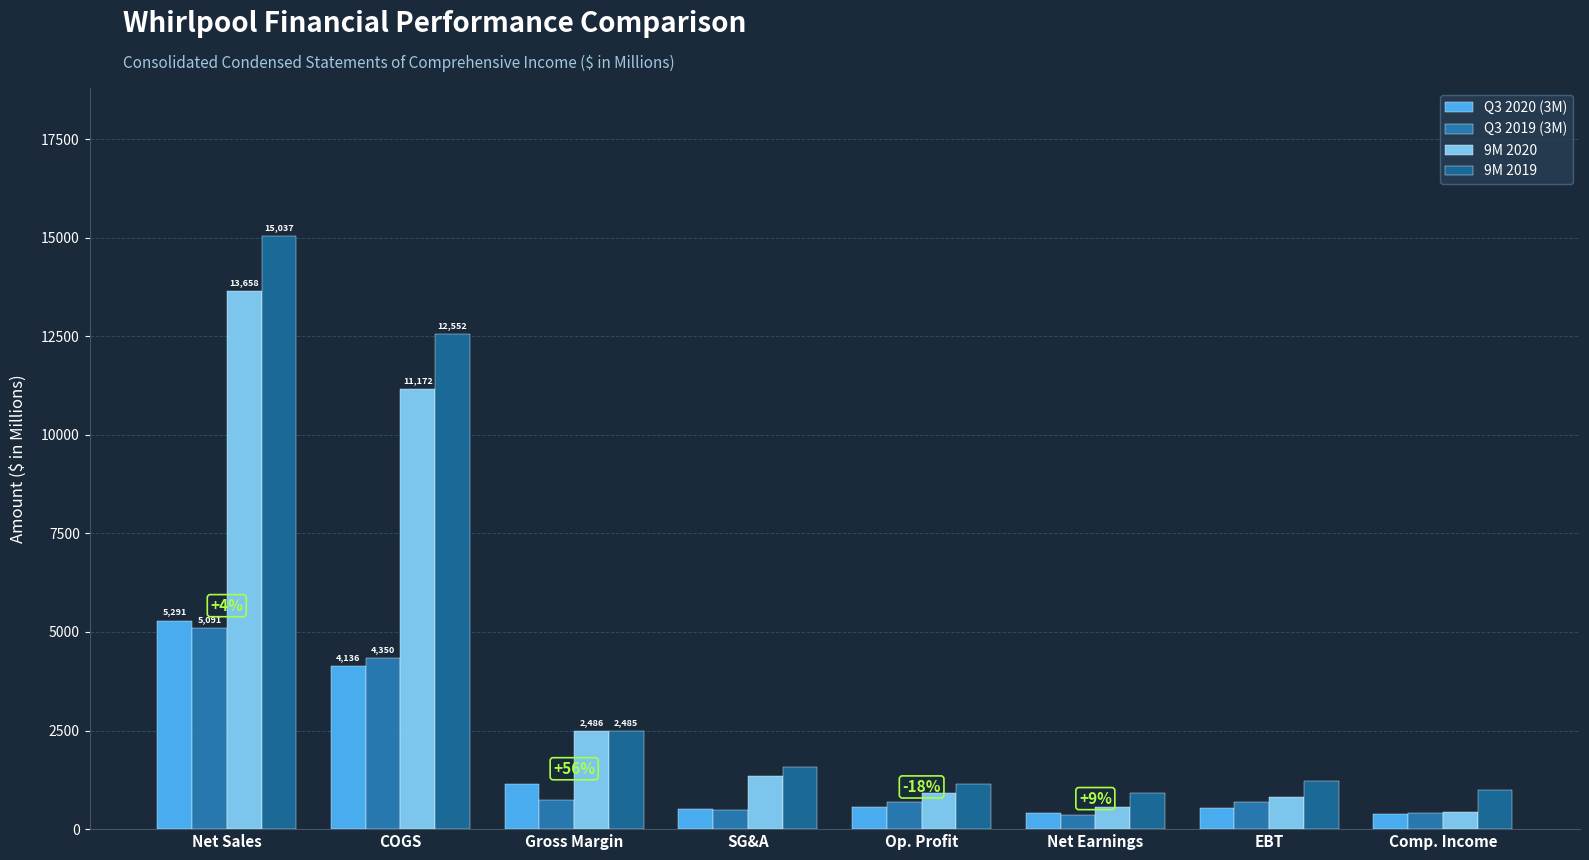

Rank the series at Op. Profit from lowest to highest value.

Q3 2020 (3M), Q3 2019 (3M), 9M 2020, 9M 2019